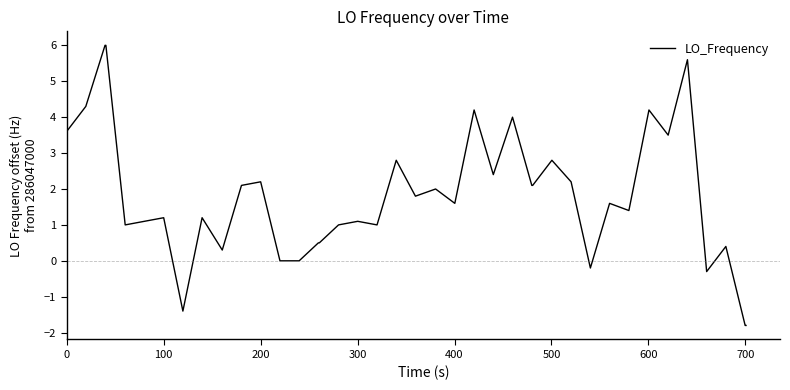

What is the smallest value displayed?

-1.8